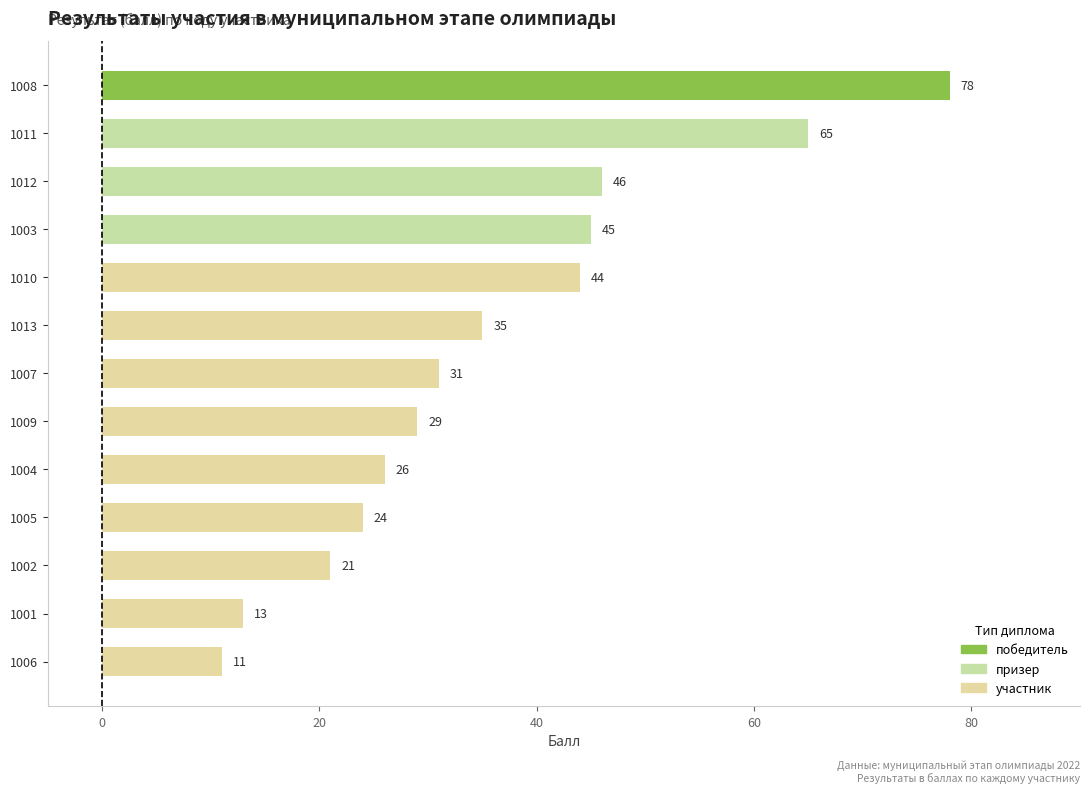

What is the difference between the maximum and minimum values?

67